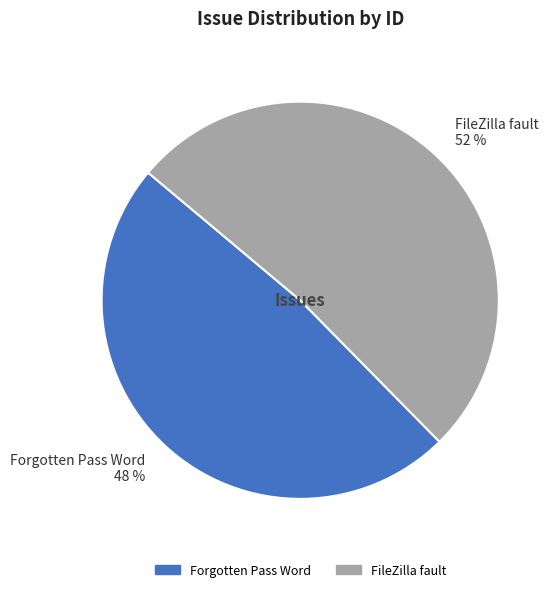

Is the sum of Forgotten Pass Word and FileZilla fault greater than half?

Yes